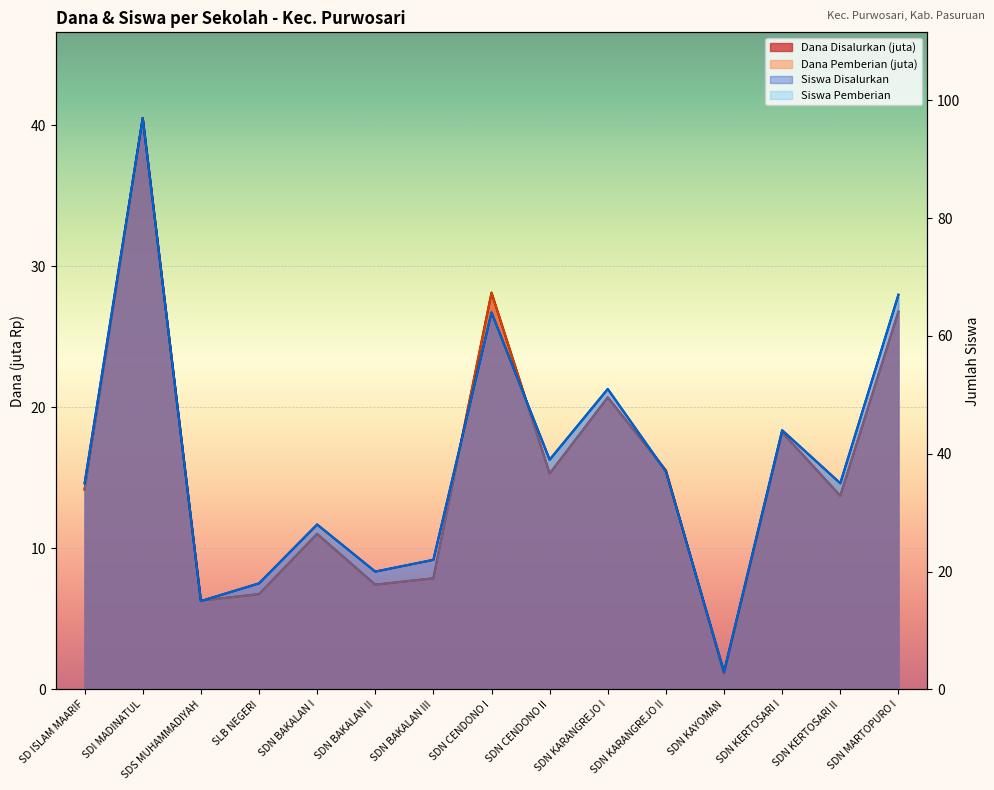

Between SDI MADINATUL and SDN KARANGREJO II, which is larger?

SDI MADINATUL